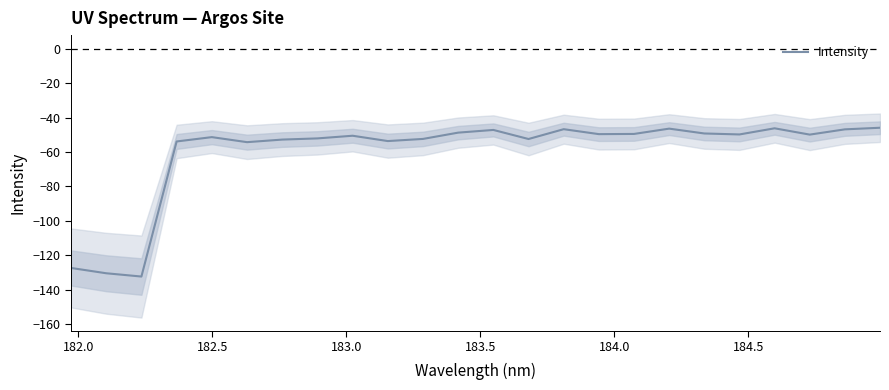

Reading right to left, extract all data points from this chart.

-45.9	-46.9	-49.9	-46.3	-49.8	-49.3	-46.5	-49.5	-49.6	-46.8	-52.5	-47.2	-48.8	-52.4	-53.7	-50.6	-52.1	-52.8	-54.3	-51.4	-53.9	-132.3	-130.3	-127.3